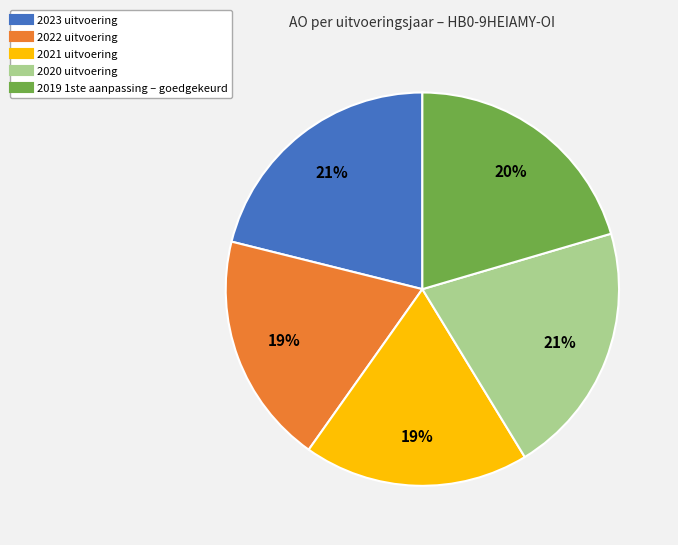

To the nearest percent, what is the average slice percentage?

20%